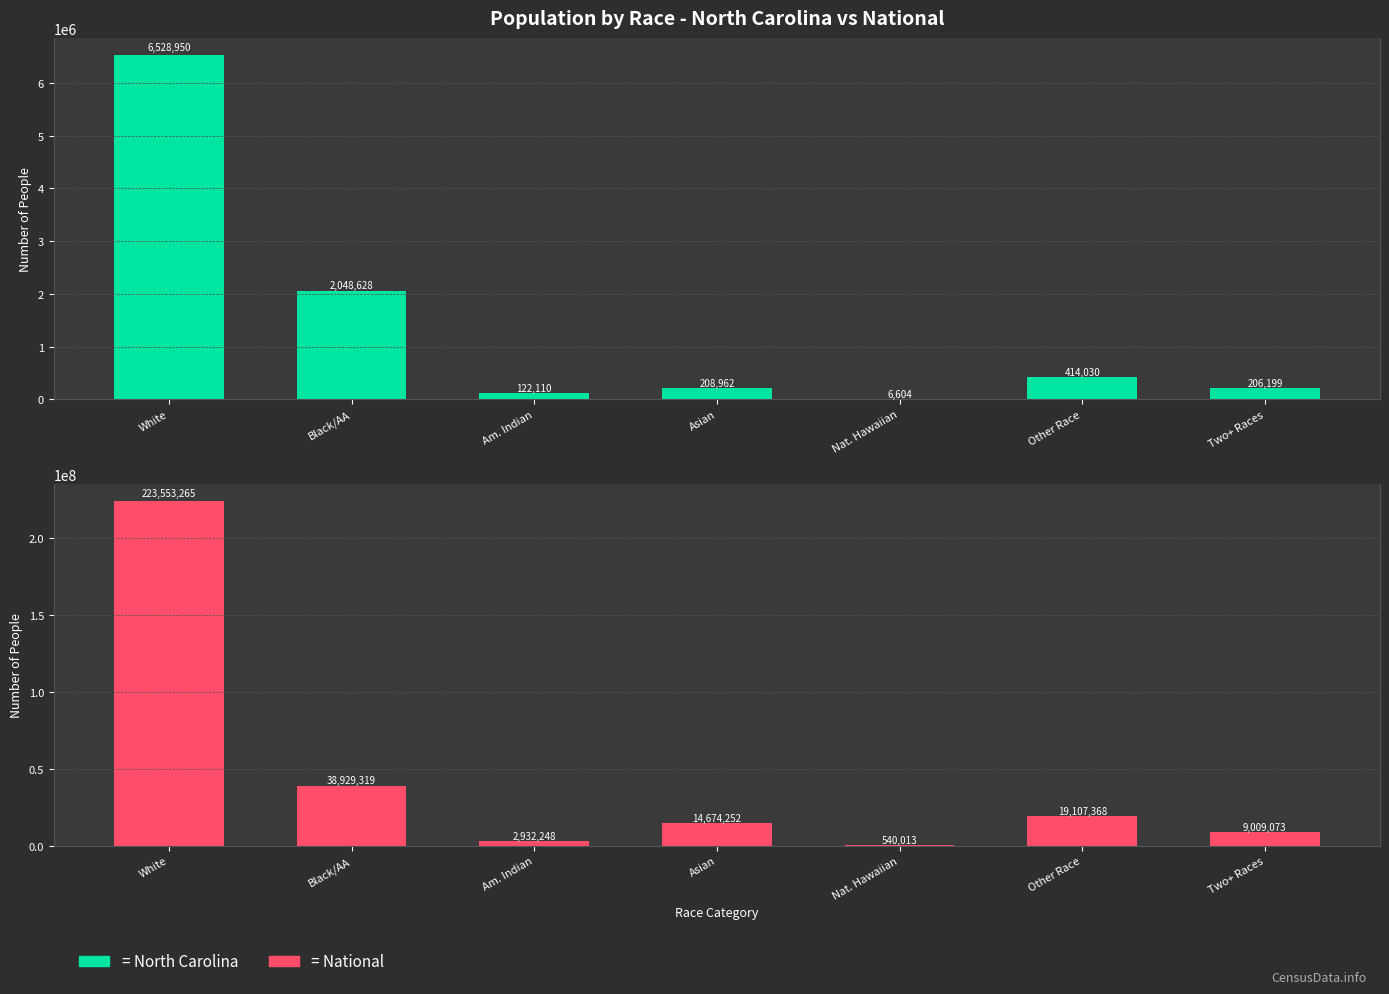

Which label corresponds to the largest value in the chart?

White